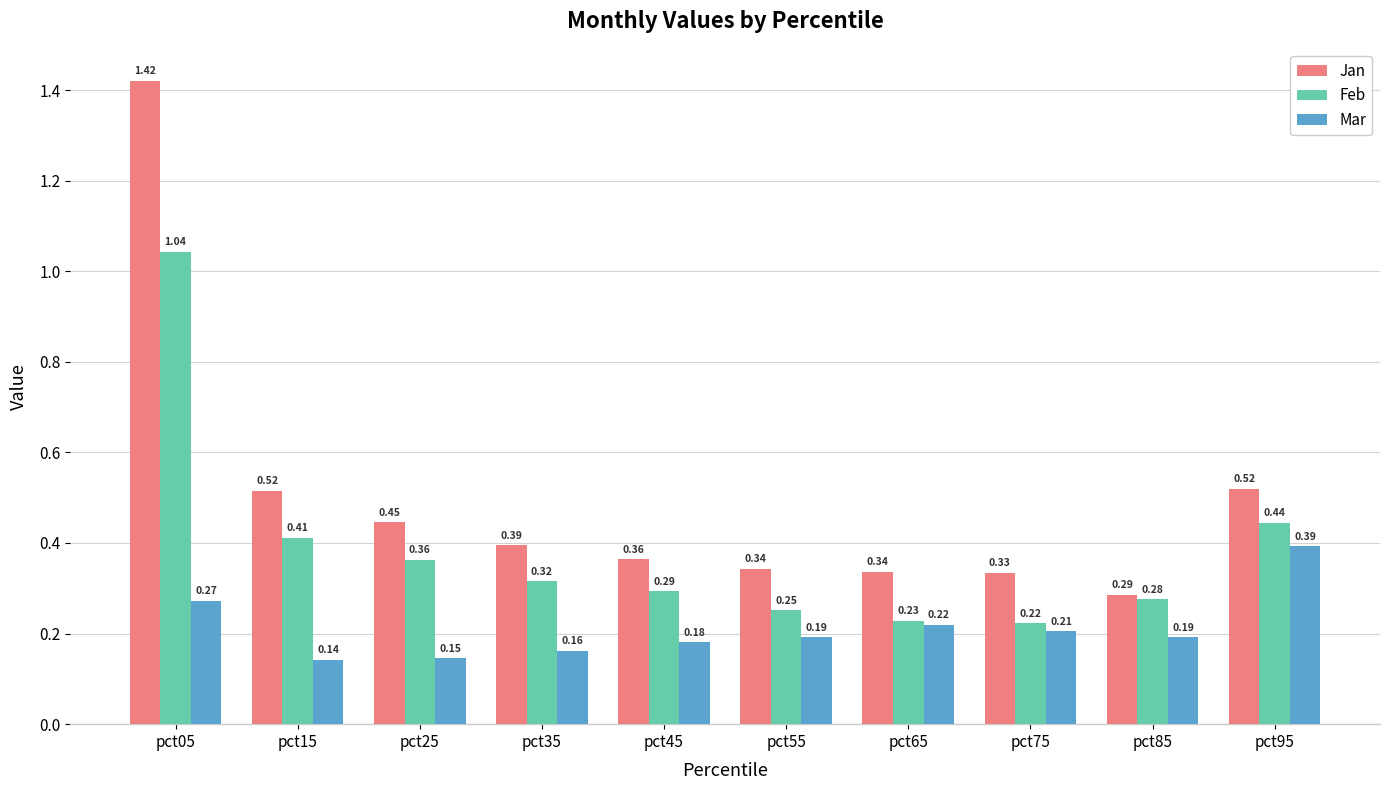

Which series has the largest total across all categories?

Jan